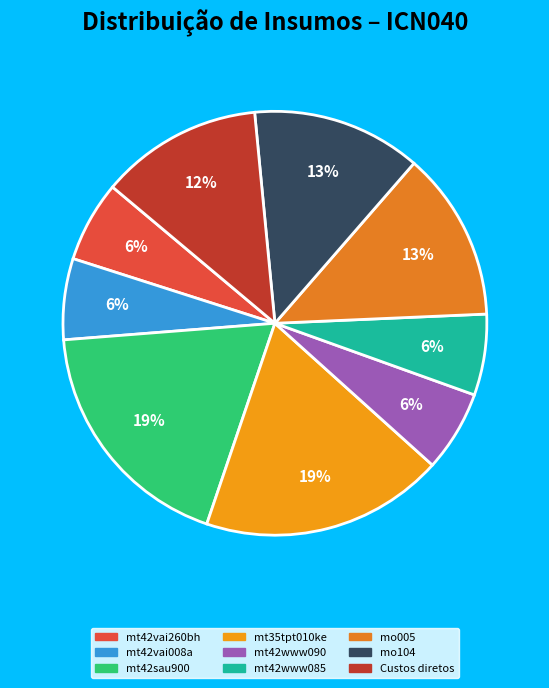

To the nearest percent, what portion does mo005 represent?

13%